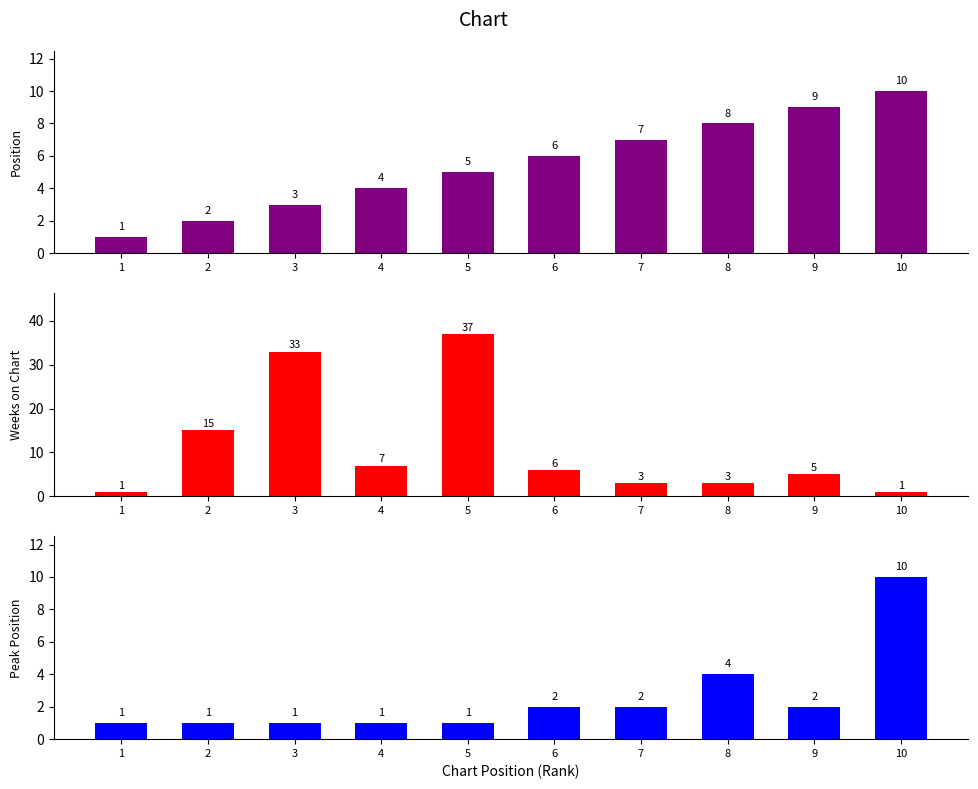

How many bars are there in each group?

3